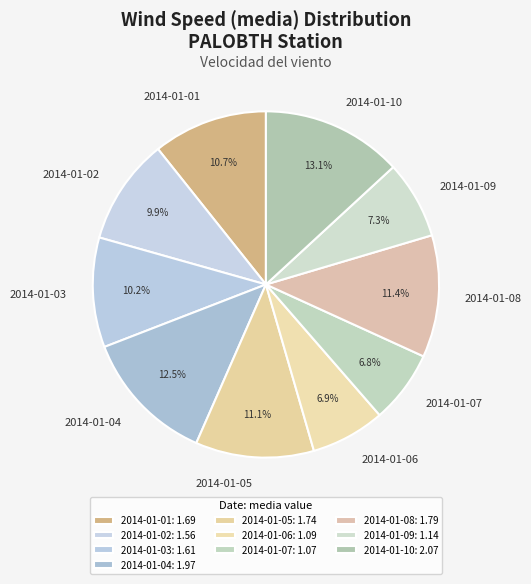

Does any single category account for the majority?

No